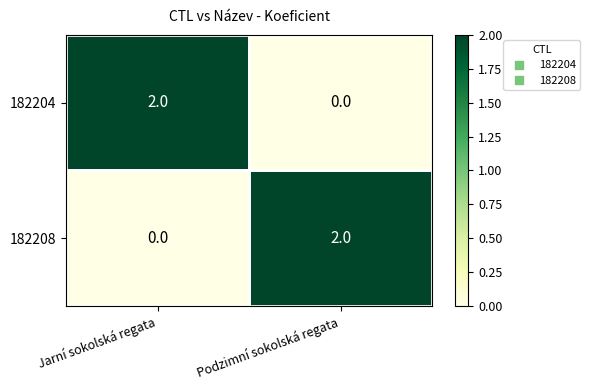

Is it true that 182208 equals -1 at Jarní sokolská regata?

False